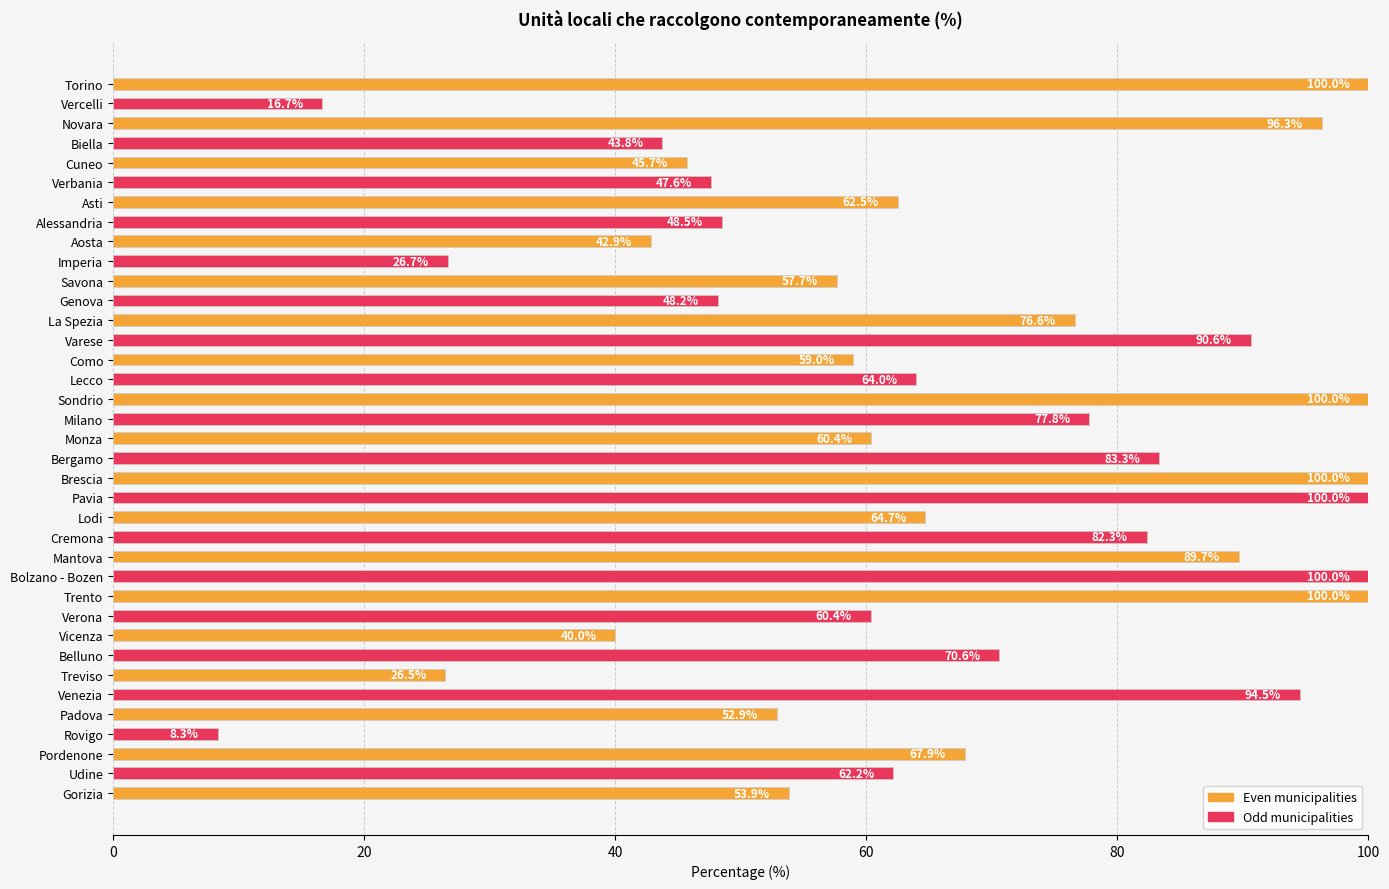

Which label corresponds to the smallest value in the chart?

Rovigo